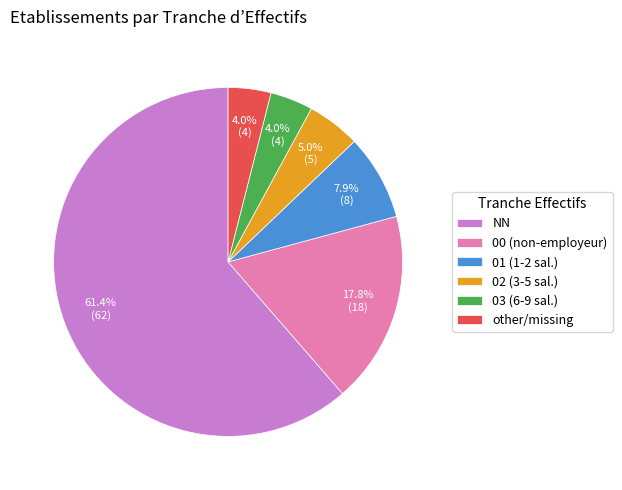

Is there a majority slice in this chart?

Yes